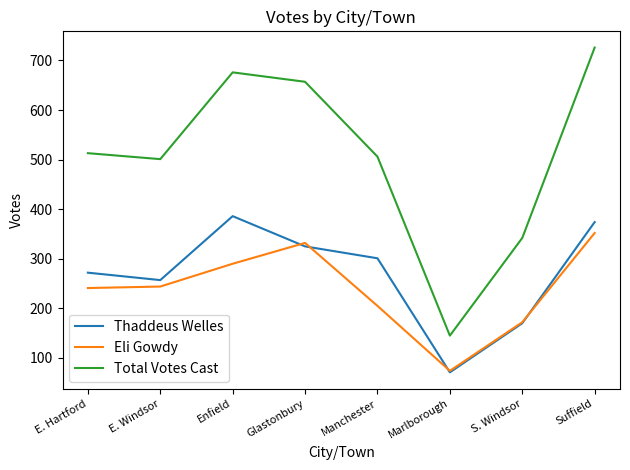

At which category is the sum across all series the highest?

Suffield